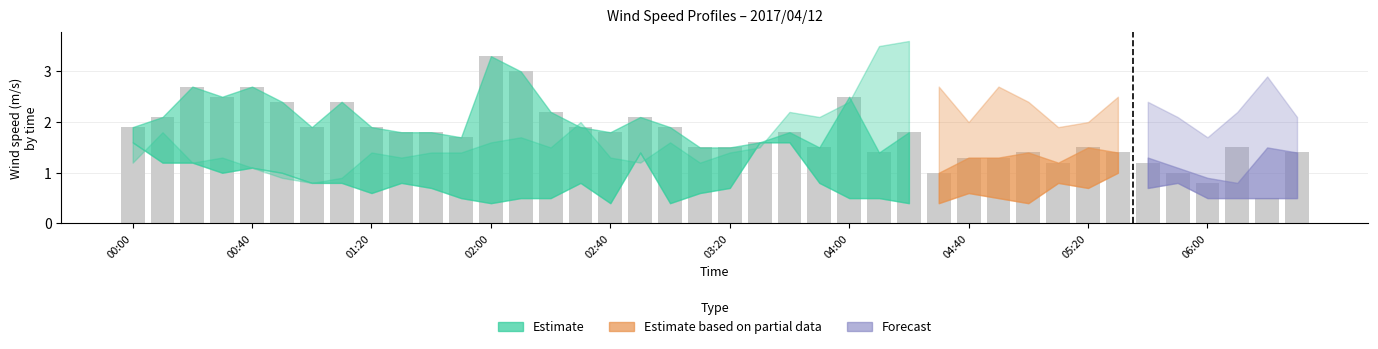

What is the difference between the second highest and second lowest values?

2.2